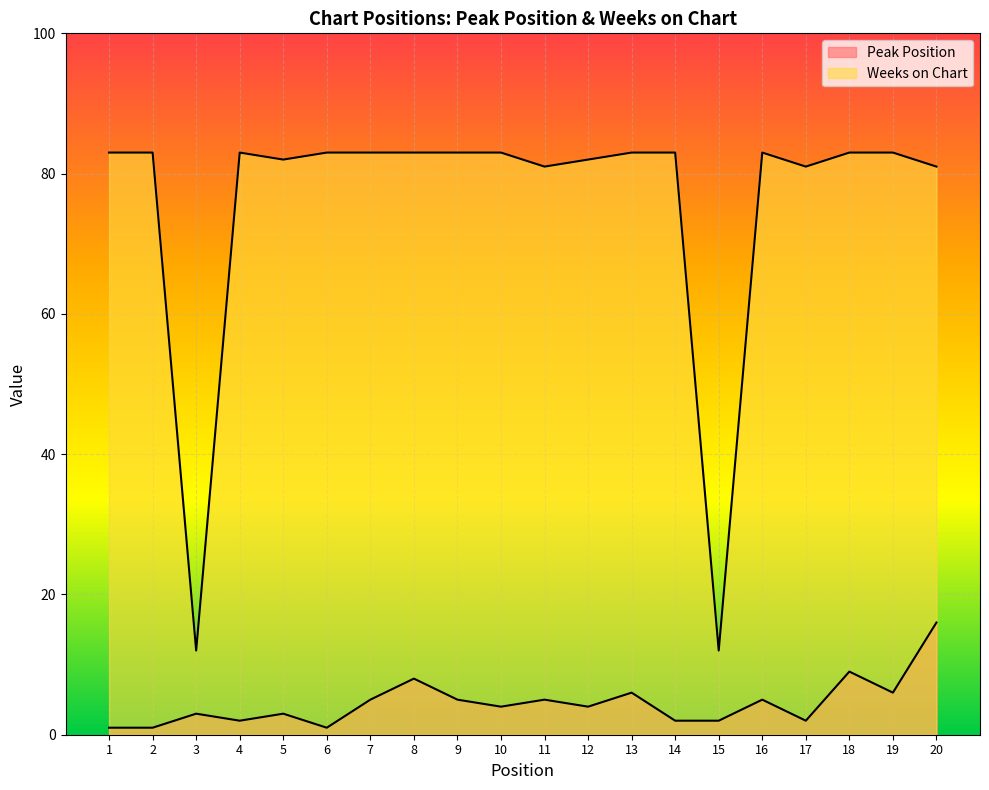

Where is the data nearest to the value 0?

2